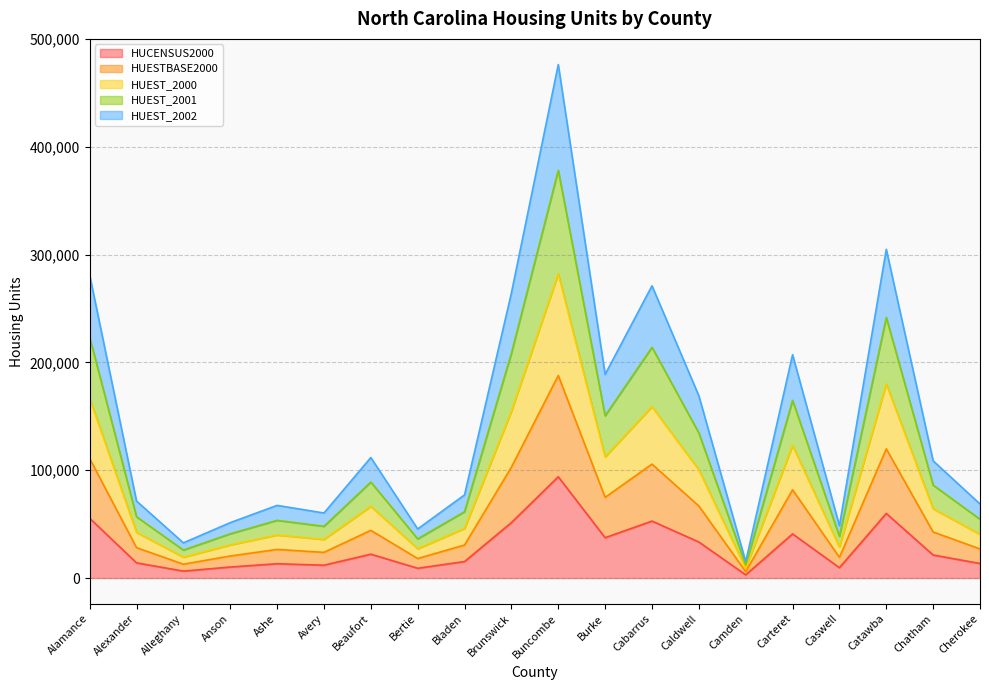

True or false: HUEST_2000 and HUEST_2001 cross at least once.

False